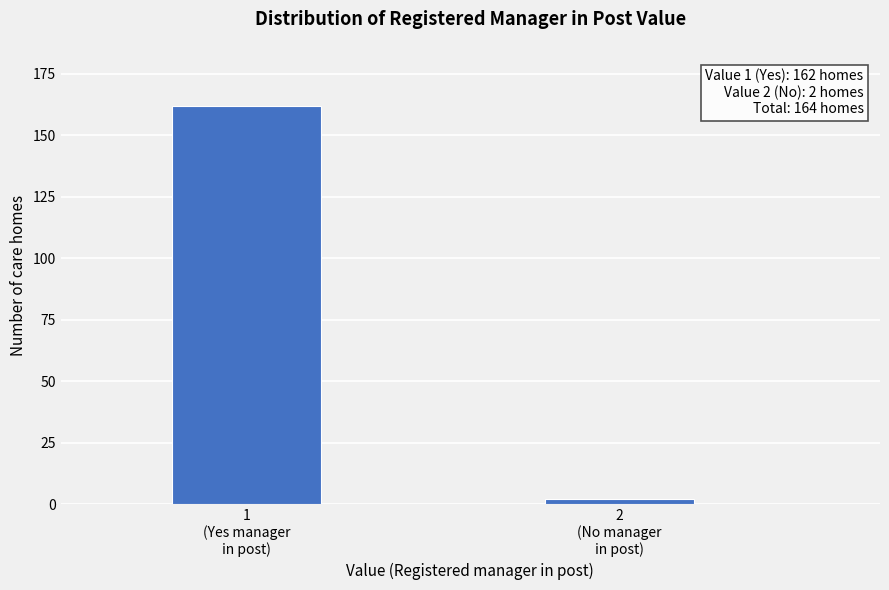

Reading left to right, transcribe all the data shown in this chart.

162	2